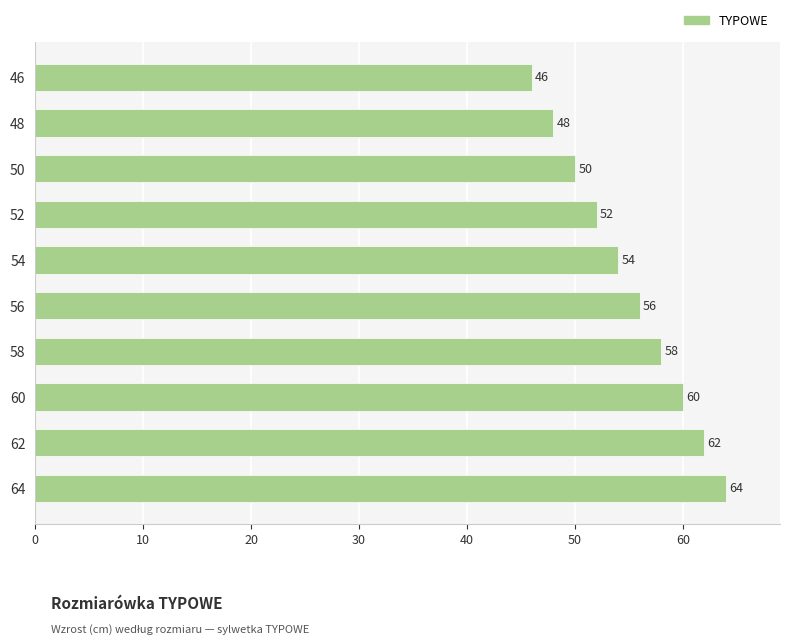

Reading top to bottom, transcribe all the data shown in this chart.

46	48	50	52	54	56	58	60	62	64